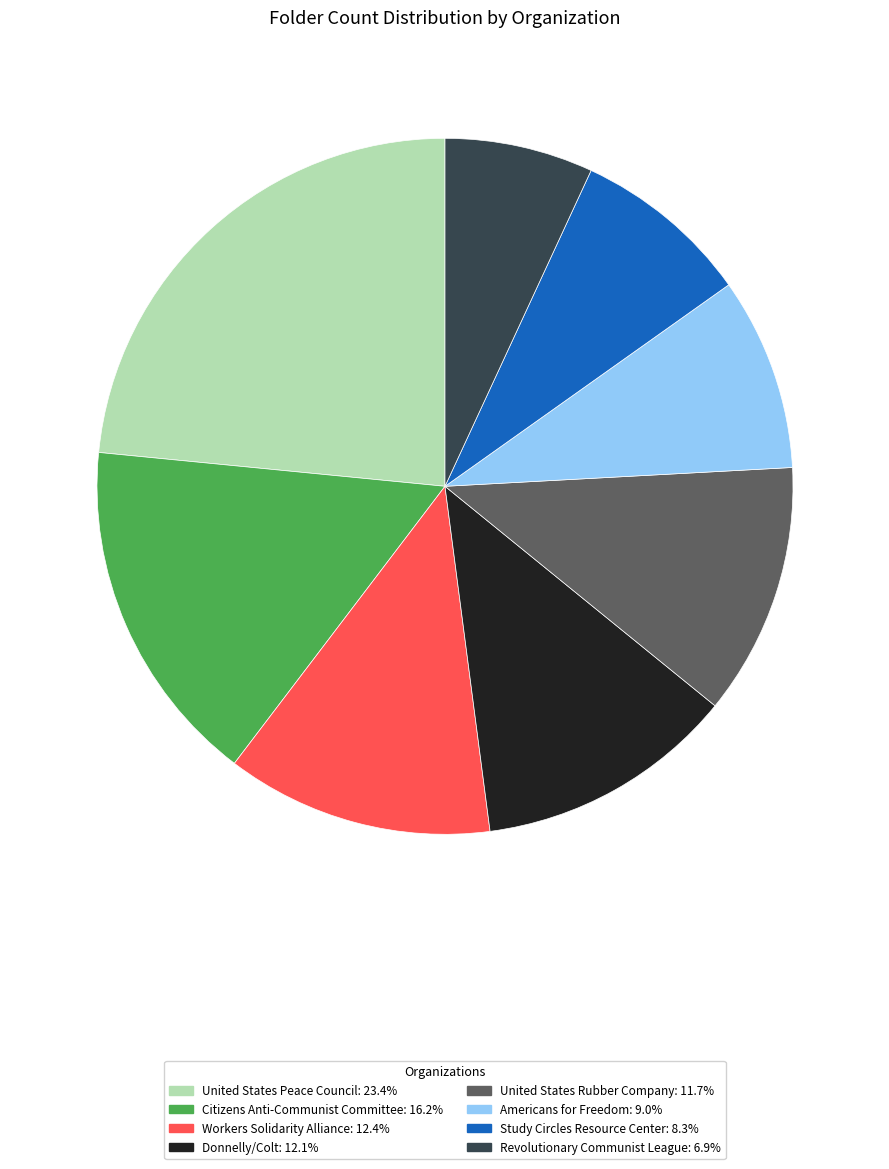

How many segments does this pie chart have?

8